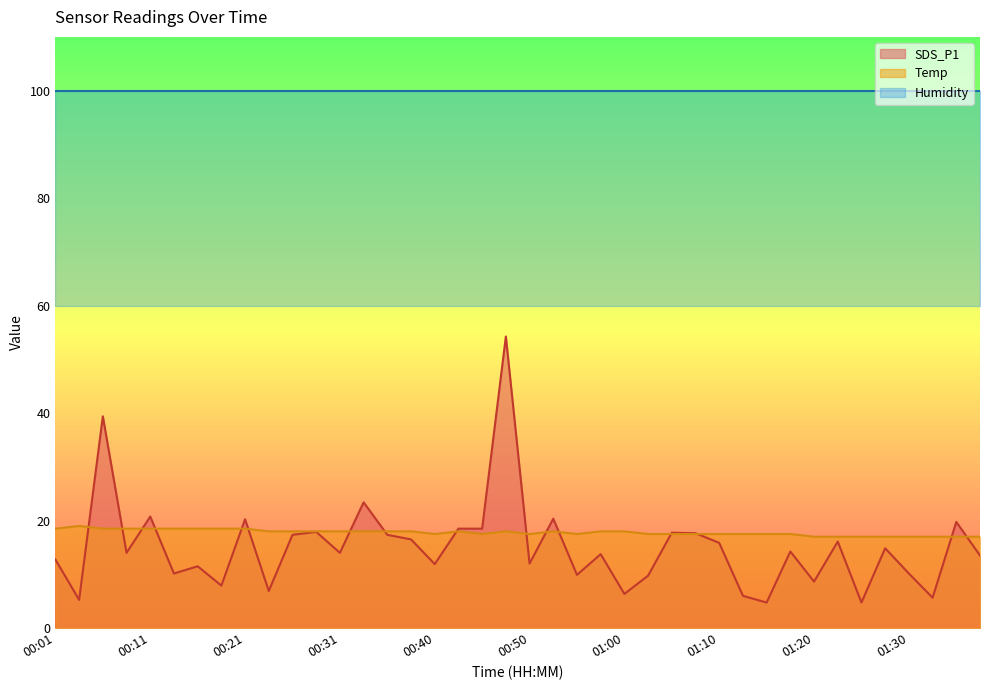

Reading right to left, extract all data points from this chart.

SDS_P1: 13.5	19.8	5.6	10.1	14.9	4.8	16.1	8.7	14.2	4.8	6.0	15.8	17.6	17.8	9.8	6.3	13.8	9.9	20.4	12.0	54.2	18.5	18.5	11.9	16.5	17.4	23.4	14.0	17.9	17.4	6.9	20.2	7.9	11.5	10.1	20.8	14.0	39.4	5.2	12.8
Temp: 17.0	17.0	17.0	17.0	17.0	17.0	17.0	17.0	17.5	17.5	17.5	17.5	17.5	17.5	17.5	18.0	18.0	17.5	18.0	17.5	18.0	17.5	18.0	17.5	18.0	18.0	18.0	18.0	18.0	18.0	18.0	18.5	18.5	18.5	18.5	18.5	18.5	18.5	19.0	18.5